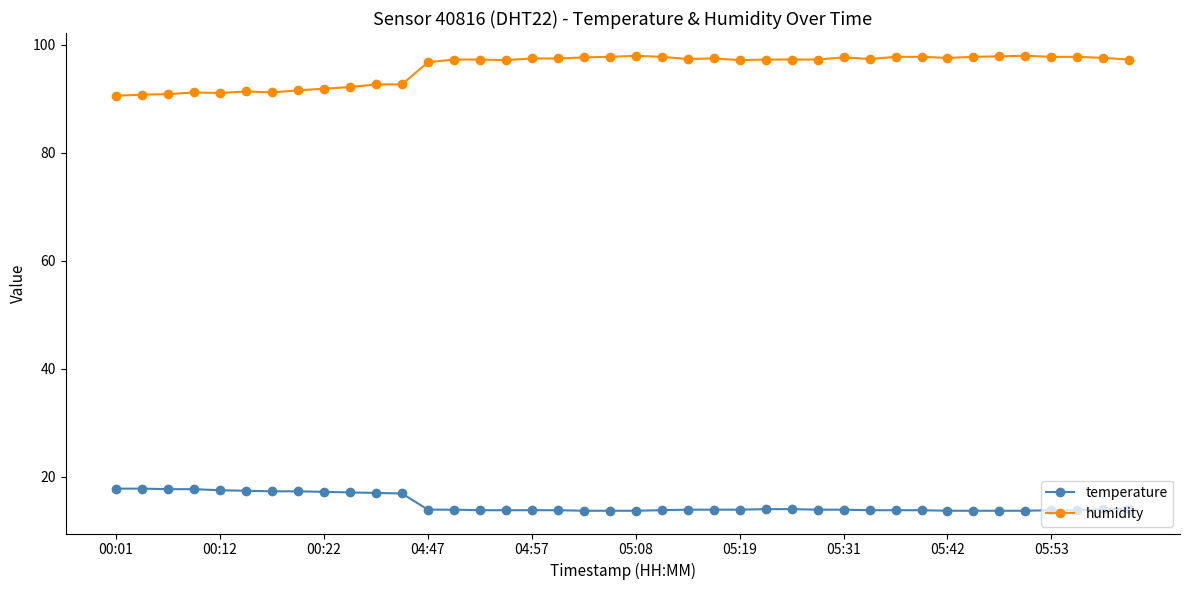

Which series has the widest spread of values?

humidity